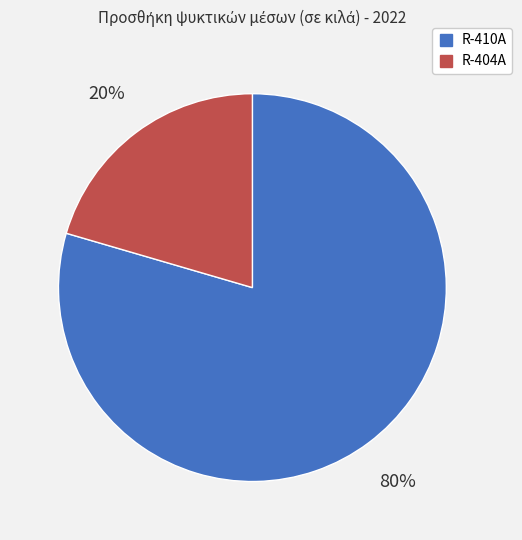

Count the number of slices in the pie.

2